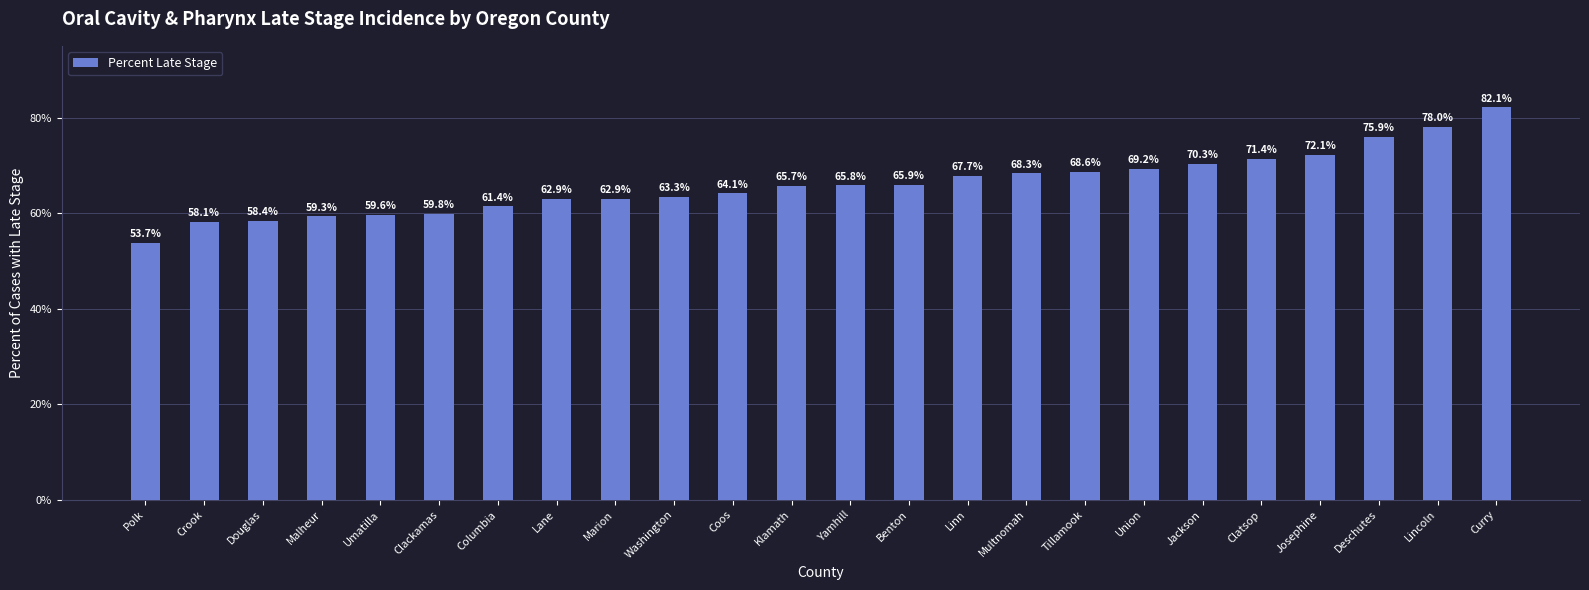

Reading left to right, list all the values displayed in this chart.

53.7	58.1	58.4	59.3	59.6	59.8	61.4	62.9	62.9	63.3	64.1	65.7	65.8	65.9	67.7	68.3	68.6	69.2	70.3	71.4	72.1	75.9	78.0	82.1